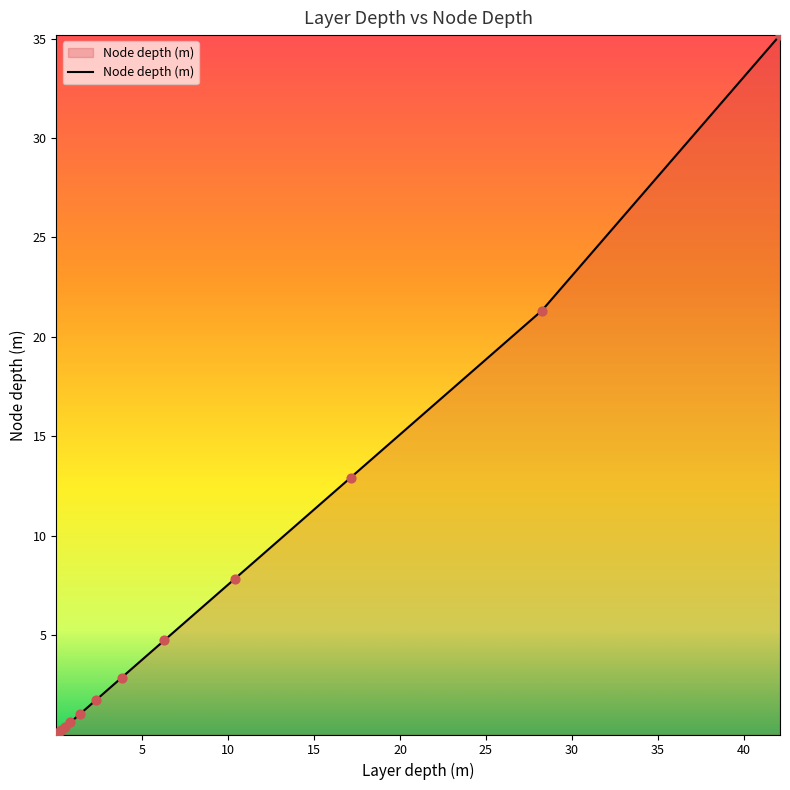

What is the greatest value displayed?

35.2